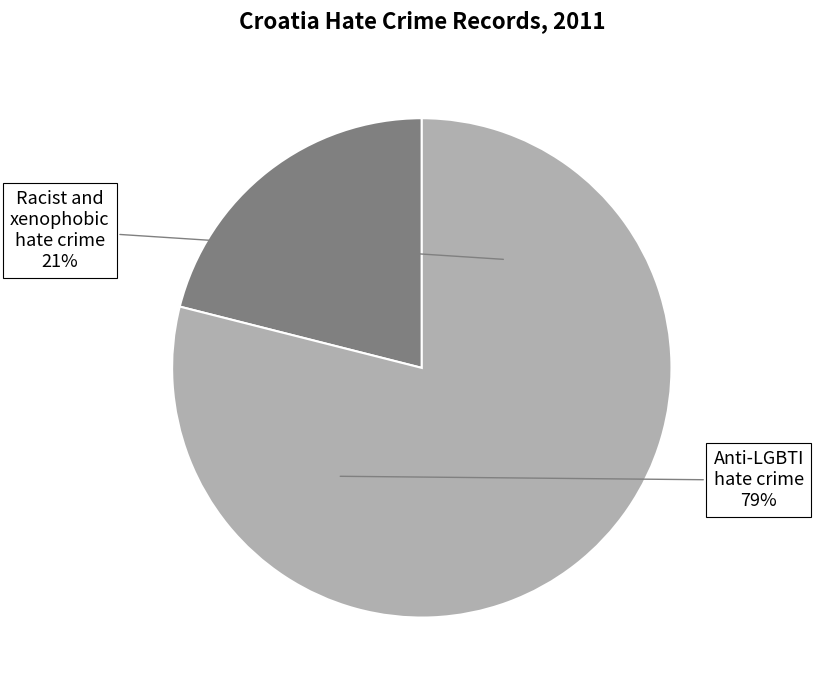

Which category has the biggest portion of the pie?

Anti-LGBTI hate crime